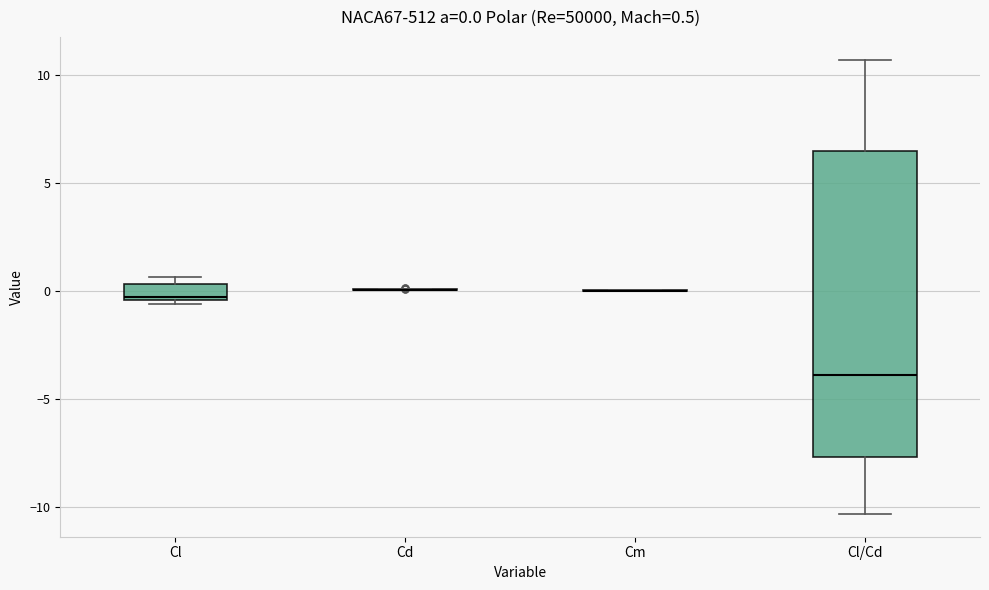

Comparing the boxes themselves (not the whiskers), which one is the tallest?

Cl/Cd